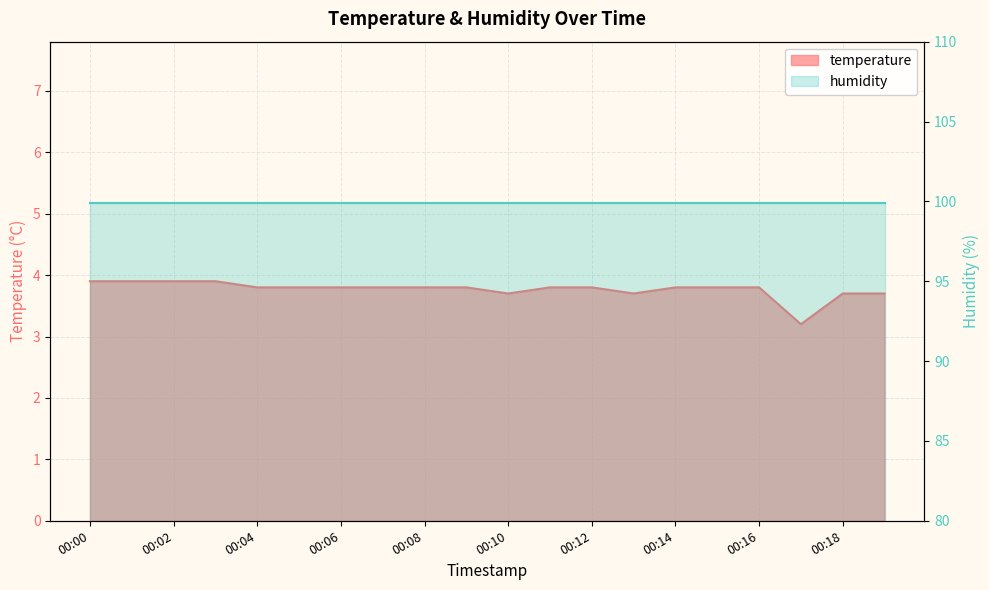

Rank the categories by value from highest to lowest.

00:00, 00:01, 00:02, 00:03, 00:04, 00:05, 00:06, 00:07, 00:08, 00:09, 00:11, 00:12, 00:14, 00:15, 00:16, 00:10, 00:13, 00:18, 00:19, 00:17